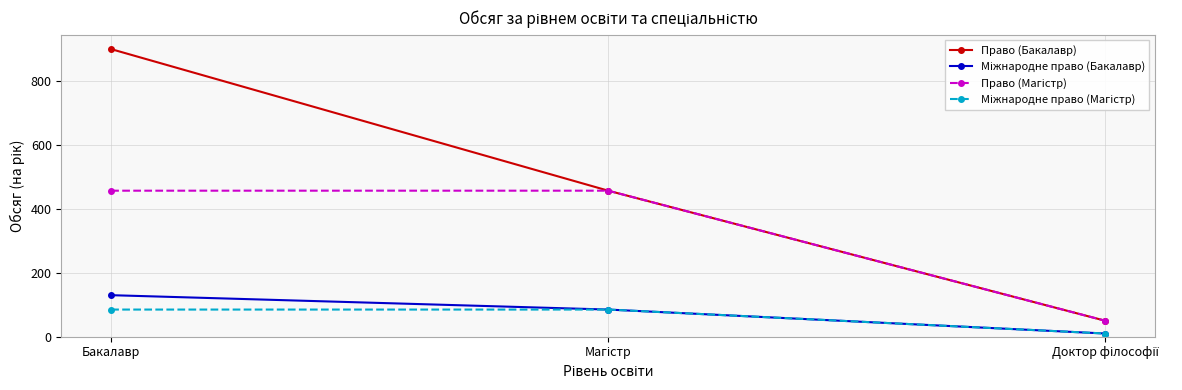

Which series has the largest total across all categories?

Право (Бакалавр)